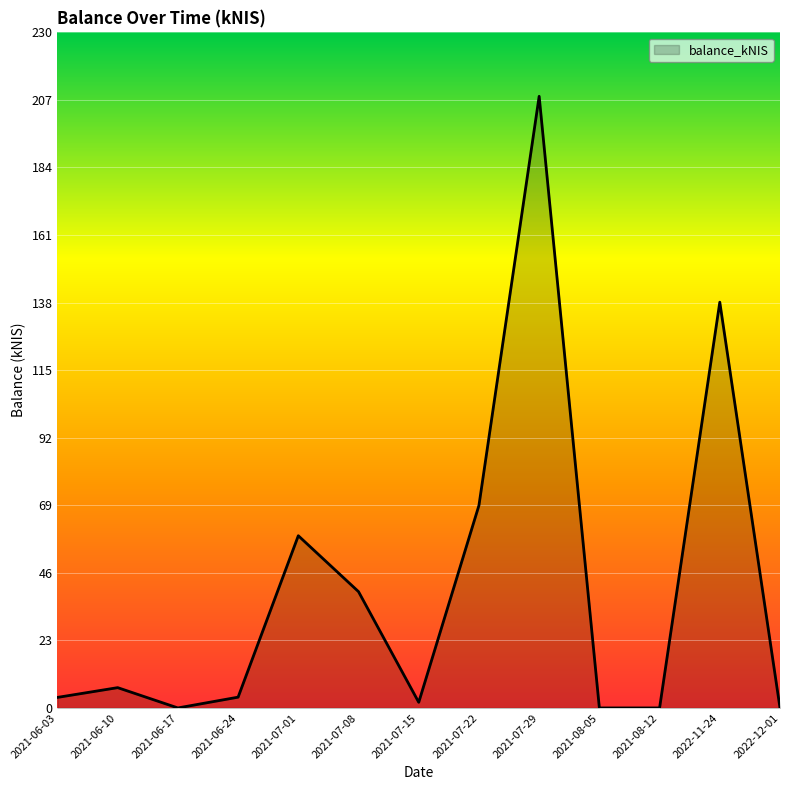

What position from the left is 2021-07-22?

8